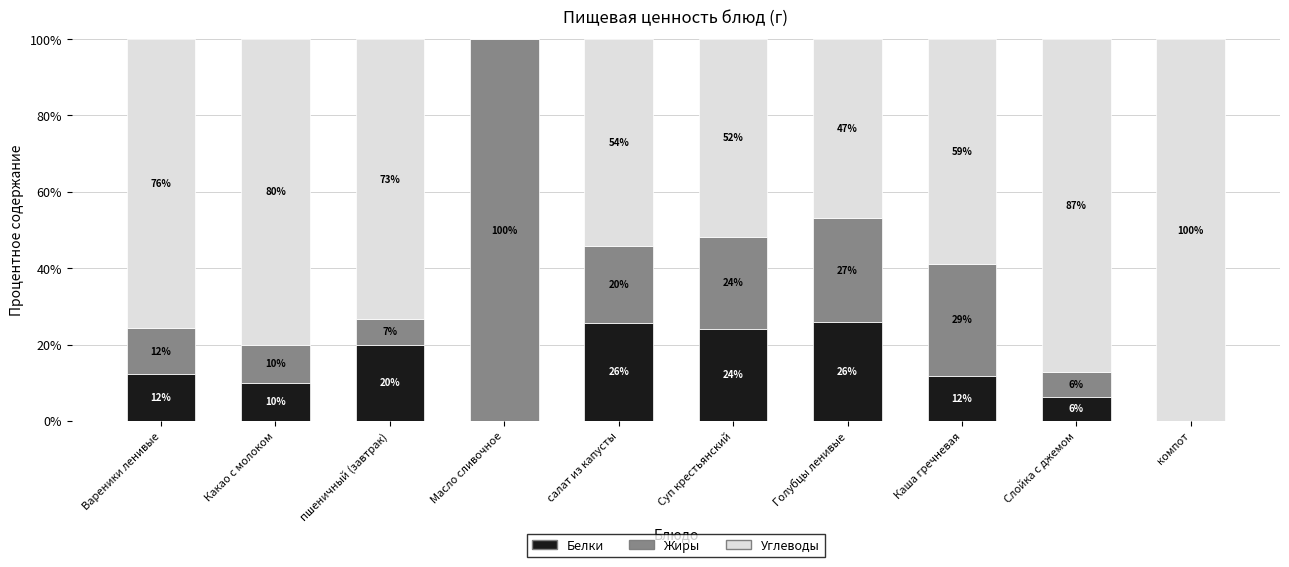

What is the difference between the maximum and minimum values in the Углеводы series?

100.0